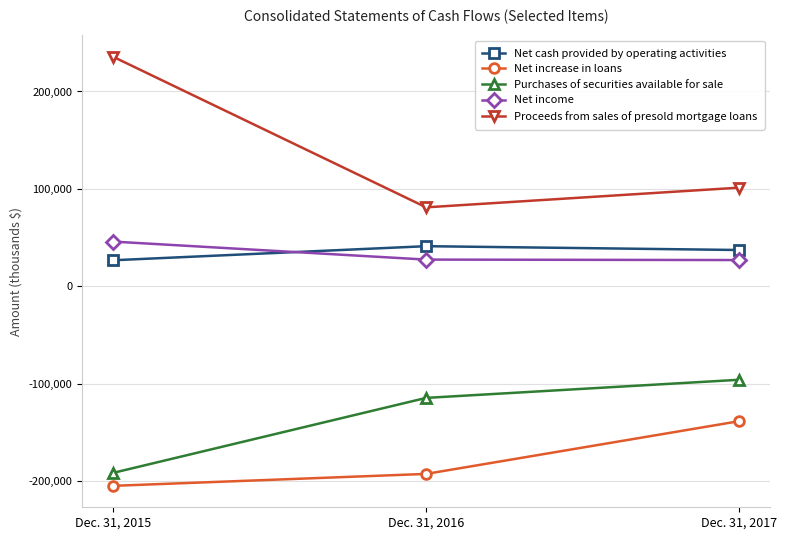

What is the sum of the Proceeds from sales of presold mortgage loans values at Dec. 31, 2015 and Dec. 31, 2016?

316620